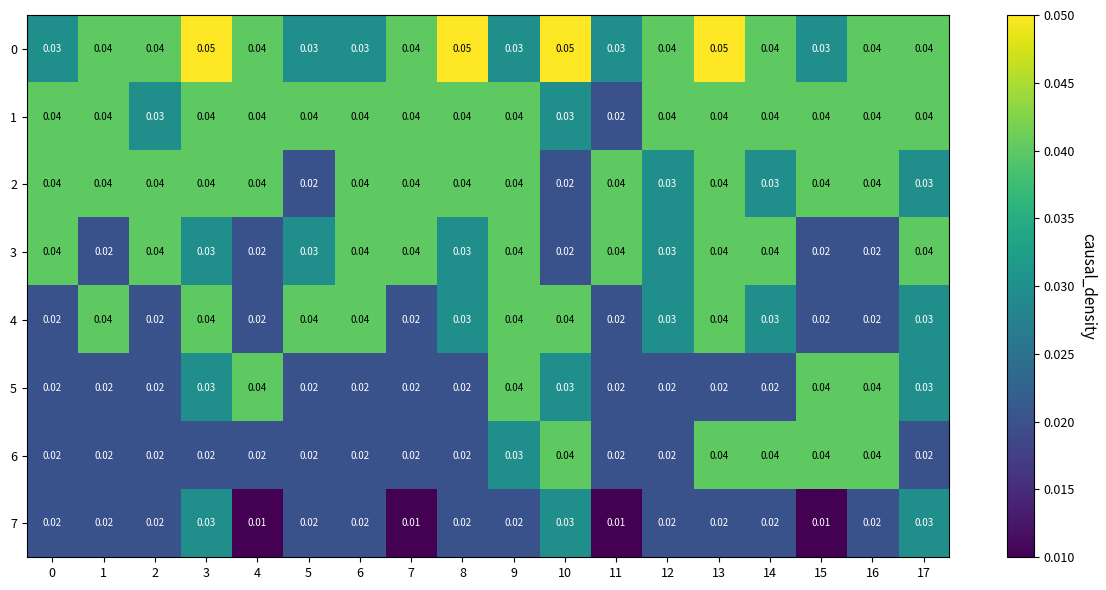

Is the value of 1 at 14 greater than the value of 5 at 0?

Yes